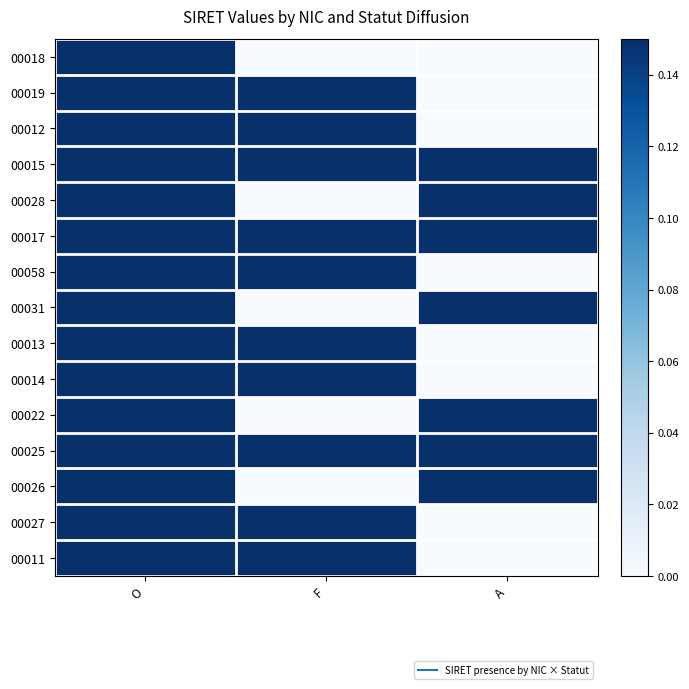

Rank the series by their maximum value, from highest to lowest.

00018, 00019, 00012, 00015, 00028, 00017, 00058, 00031, 00013, 00014, 00022, 00025, 00026, 00027, 00011